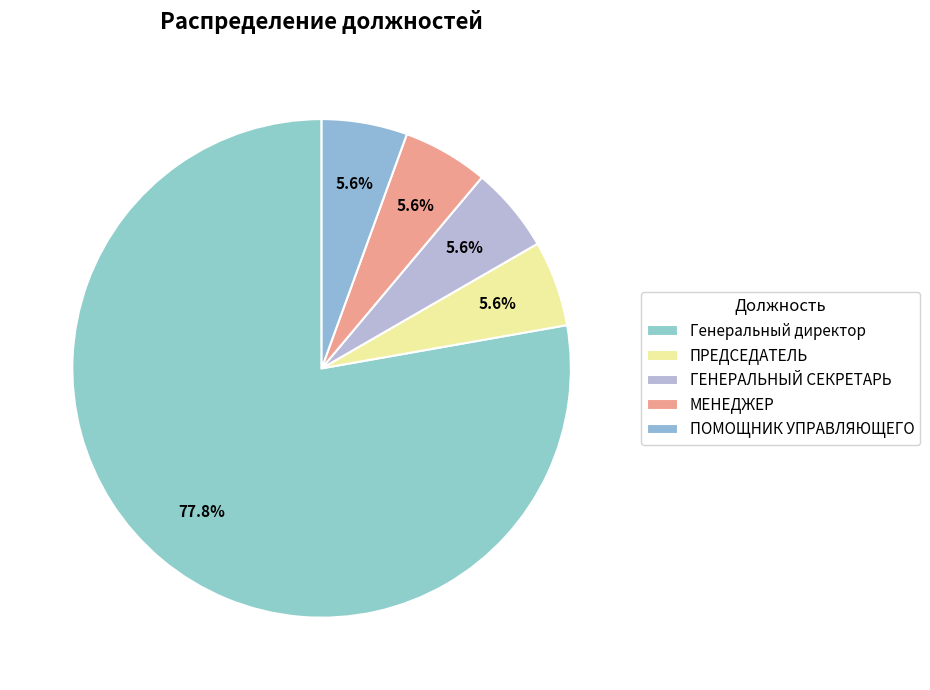

What is the ratio of the value at ПОМОЩНИК УПРАВЛЯЮЩЕГО to the value at ГЕНЕРАЛЬНЫЙ СЕКРЕТАРЬ?

1.0